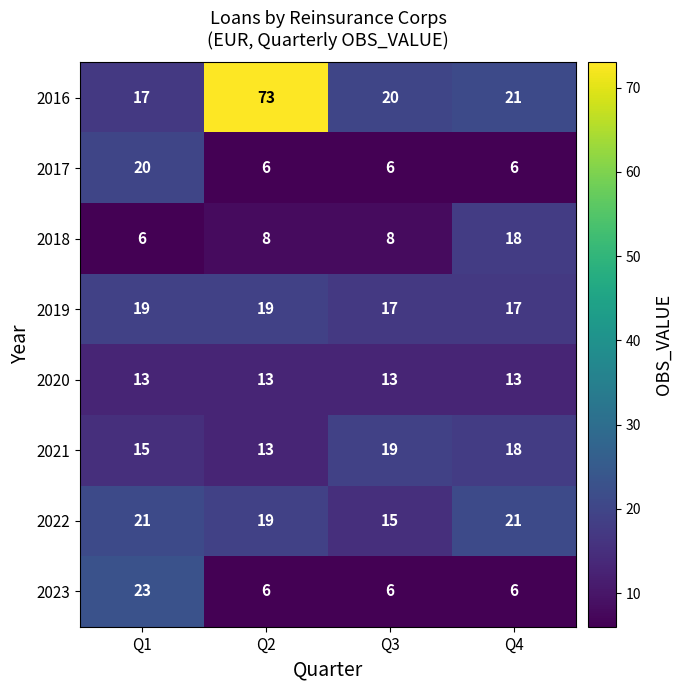

What is the average value of the 2022 series?

19